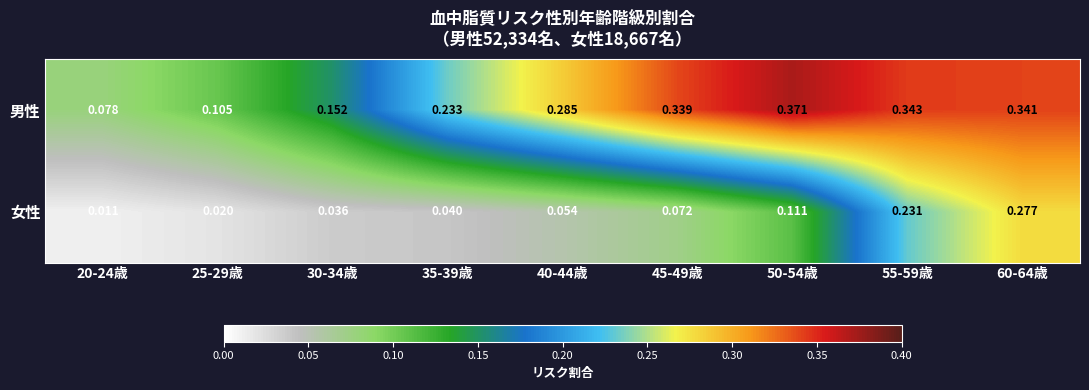

At 20-24歳, list the series in order from largest to smallest.

男性, 女性